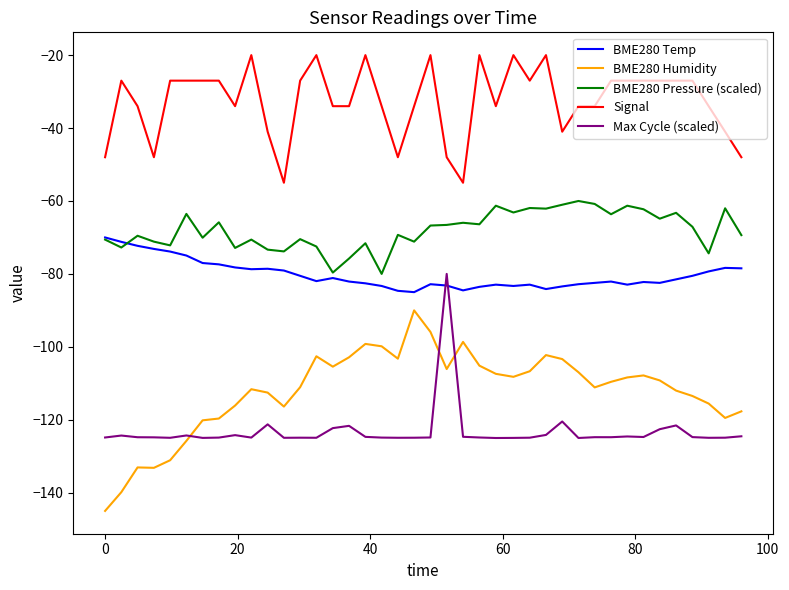

What is the difference between the maximum and second lowest values in the BME280 Humidity series?

49.9